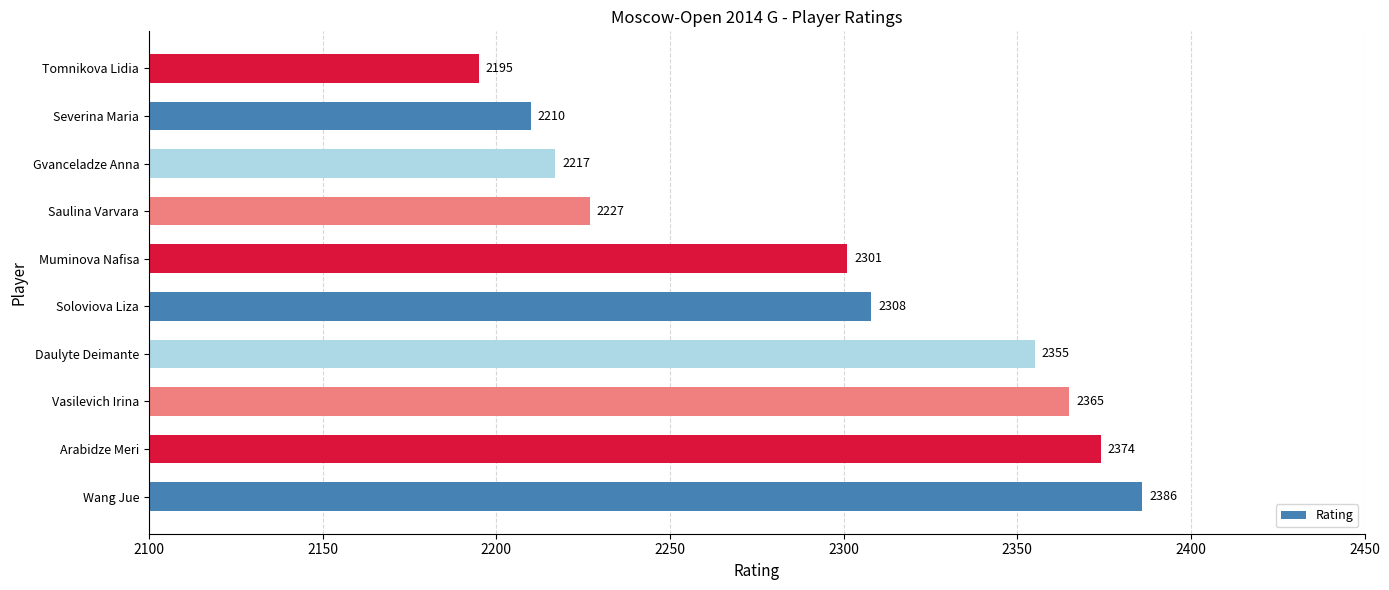

What is the approximate value at Severina Maria, to the nearest 50?

2200